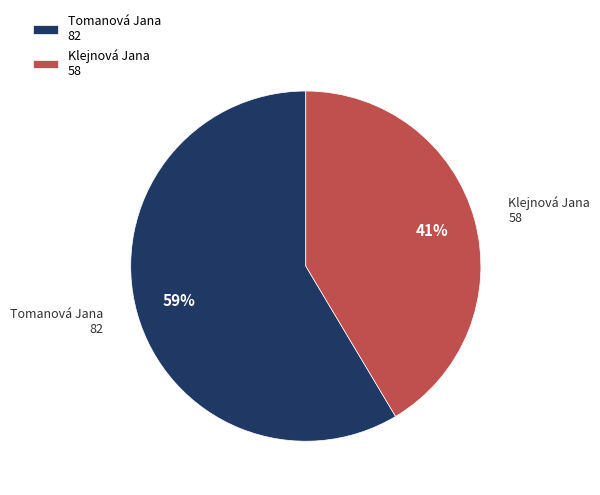

Which category has the smallest portion of the pie?

Klejnová Jana